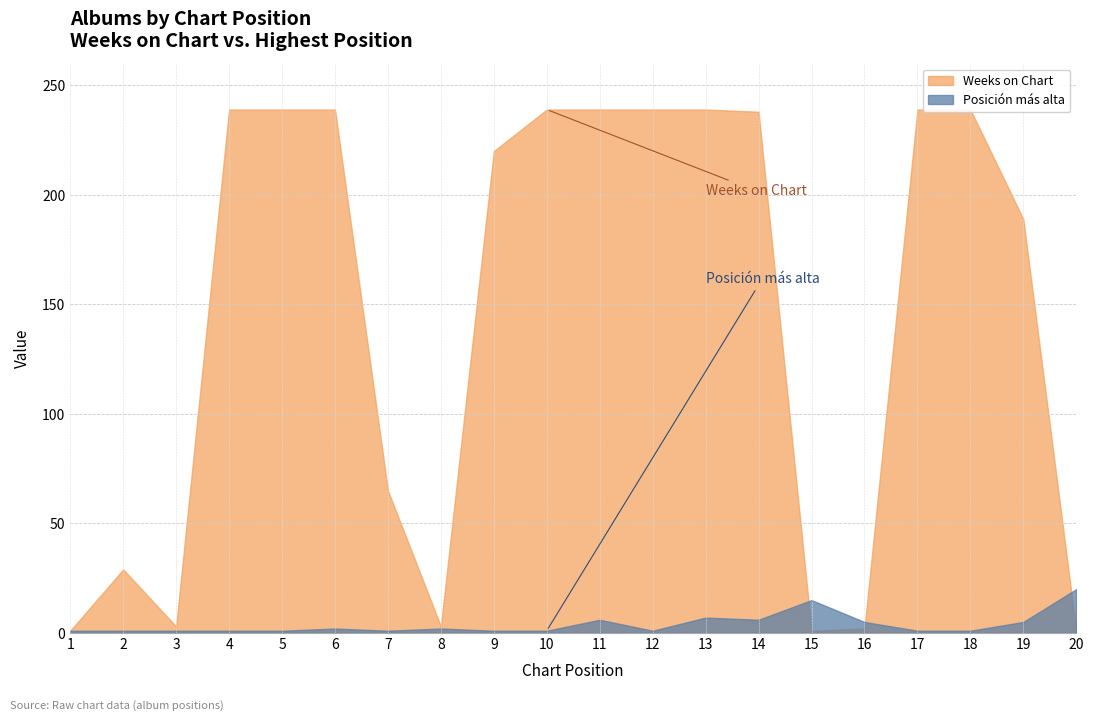

The Posicion mas alta series shows 1 at 2. True or false?

False